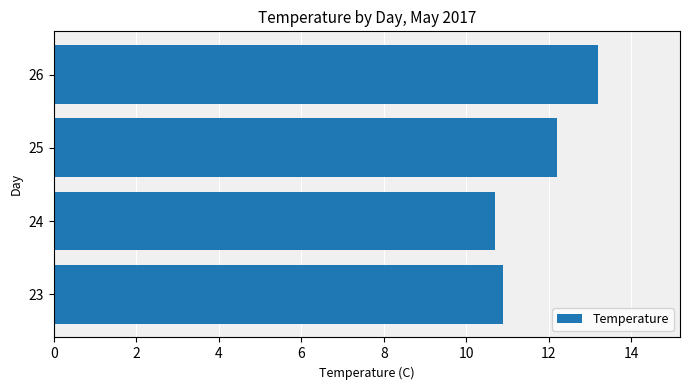

Does the chart contain stacked bars?

No